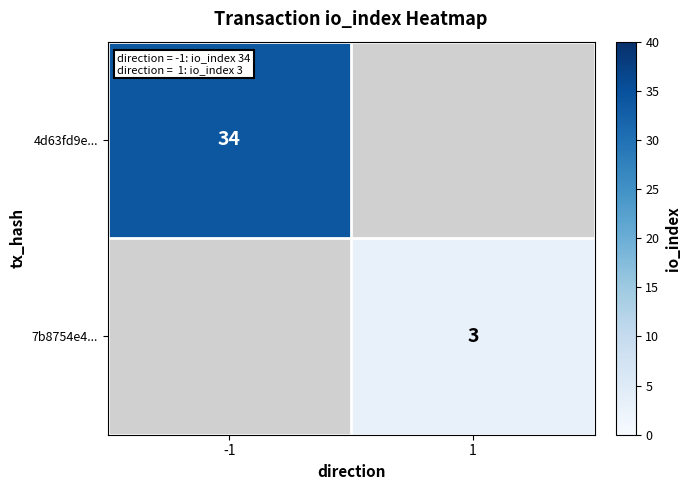

The value of 4d63fd9e... at -1 is 44. True or false?

False